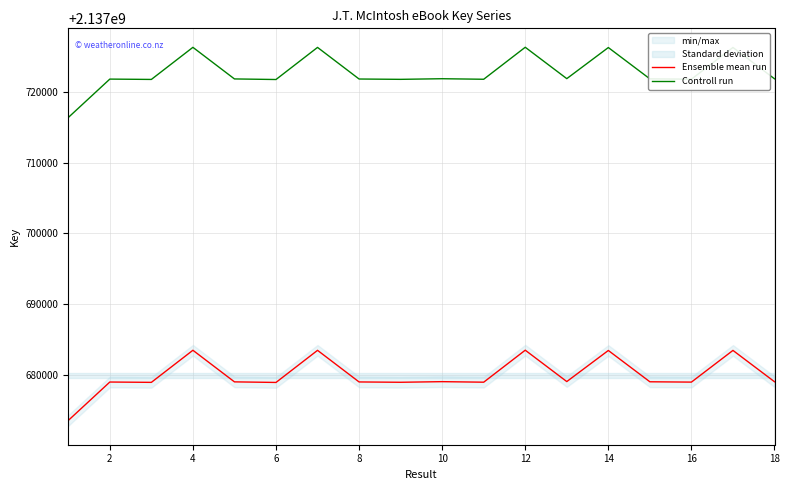

Reading right to left, what are all the values shown in this chart?

Ensemble mean run: 2137679070.0	2137683491.0	2137679017.0	2137679063.0	2137683481.0	2137679093.0	2137683521.0	2137679005.0	2137679081.0	2137678993.0	2137679040.0	2137683501.0	2137678969.0	2137679051.0	2137683511.0	2137678981.0	2137679028.0	2137673604.0
Controll run: 2137721823.6	2137726244.7	2137721770.6	2137721816.6	2137726234.7	2137721846.6	2137726274.7	2137721758.6	2137721834.6	2137721746.6	2137721793.6	2137726254.7	2137721722.6	2137721804.6	2137726264.7	2137721734.6	2137721781.6	2137716357.5